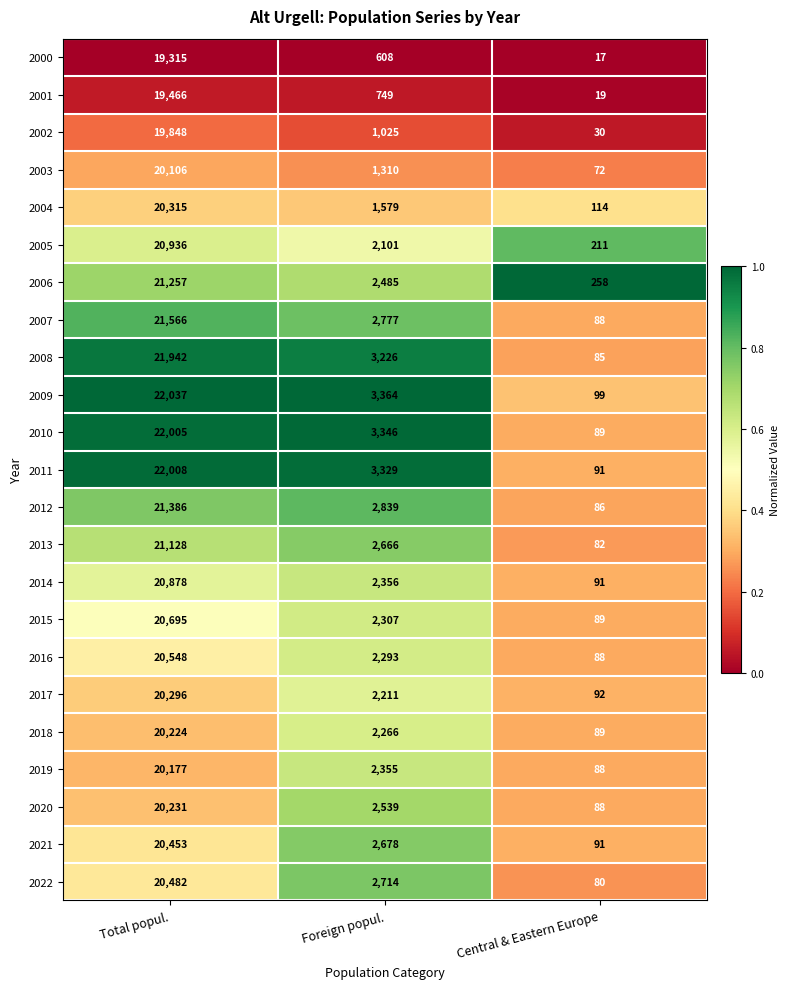

Which category has the lowest value across all series?

Central & Eastern Europe